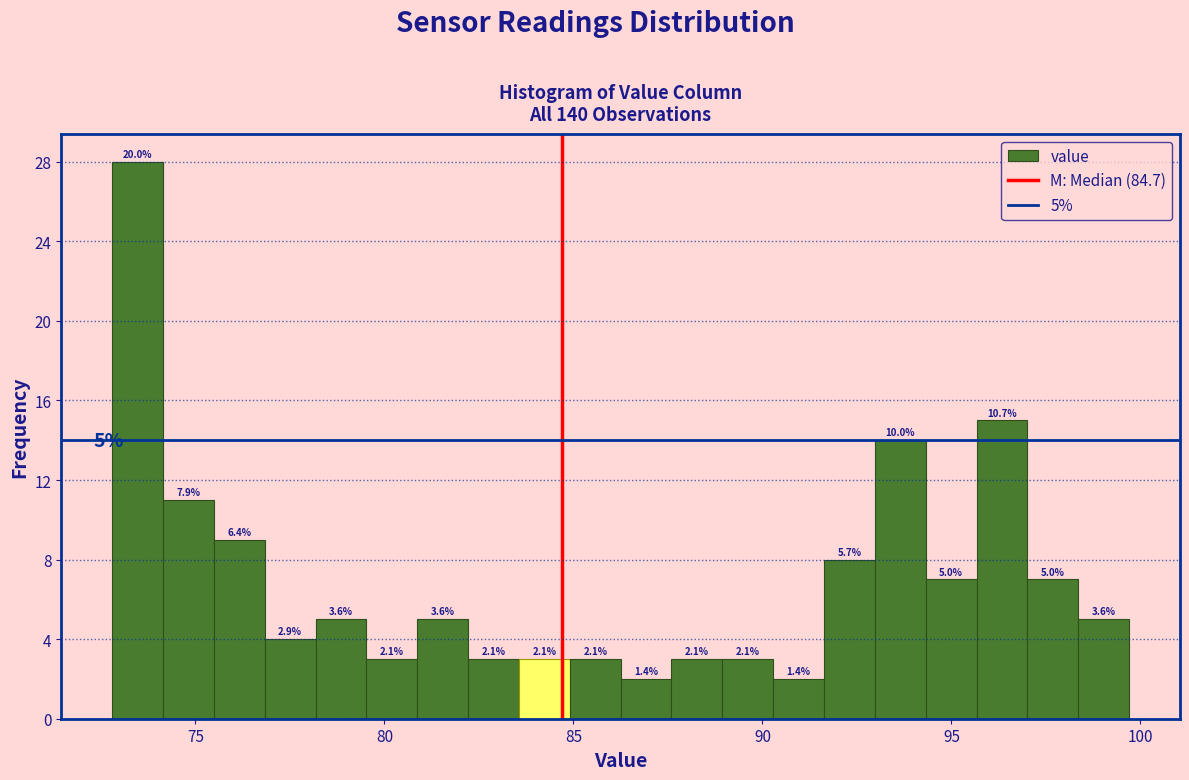

Around what value on the x-axis is the tallest bar? Give the approximate position of its centre, as read against the axis.

73.5